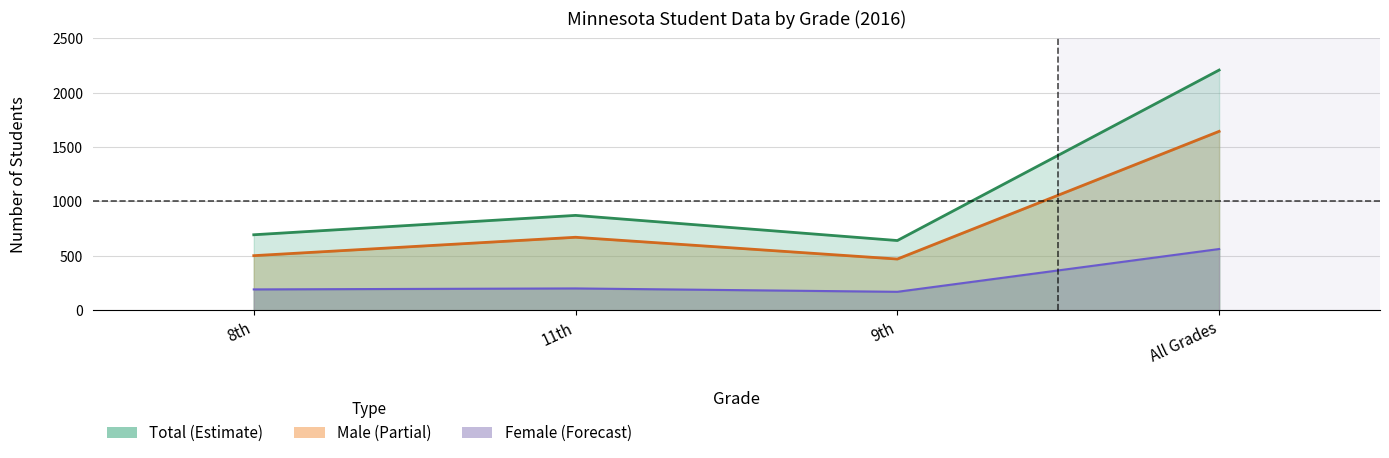

Reading left to right, transcribe all the data shown in this chart.

Female: 192	201	170	563
Male: 502	671	471	1644
Total: 694	872	641	2207